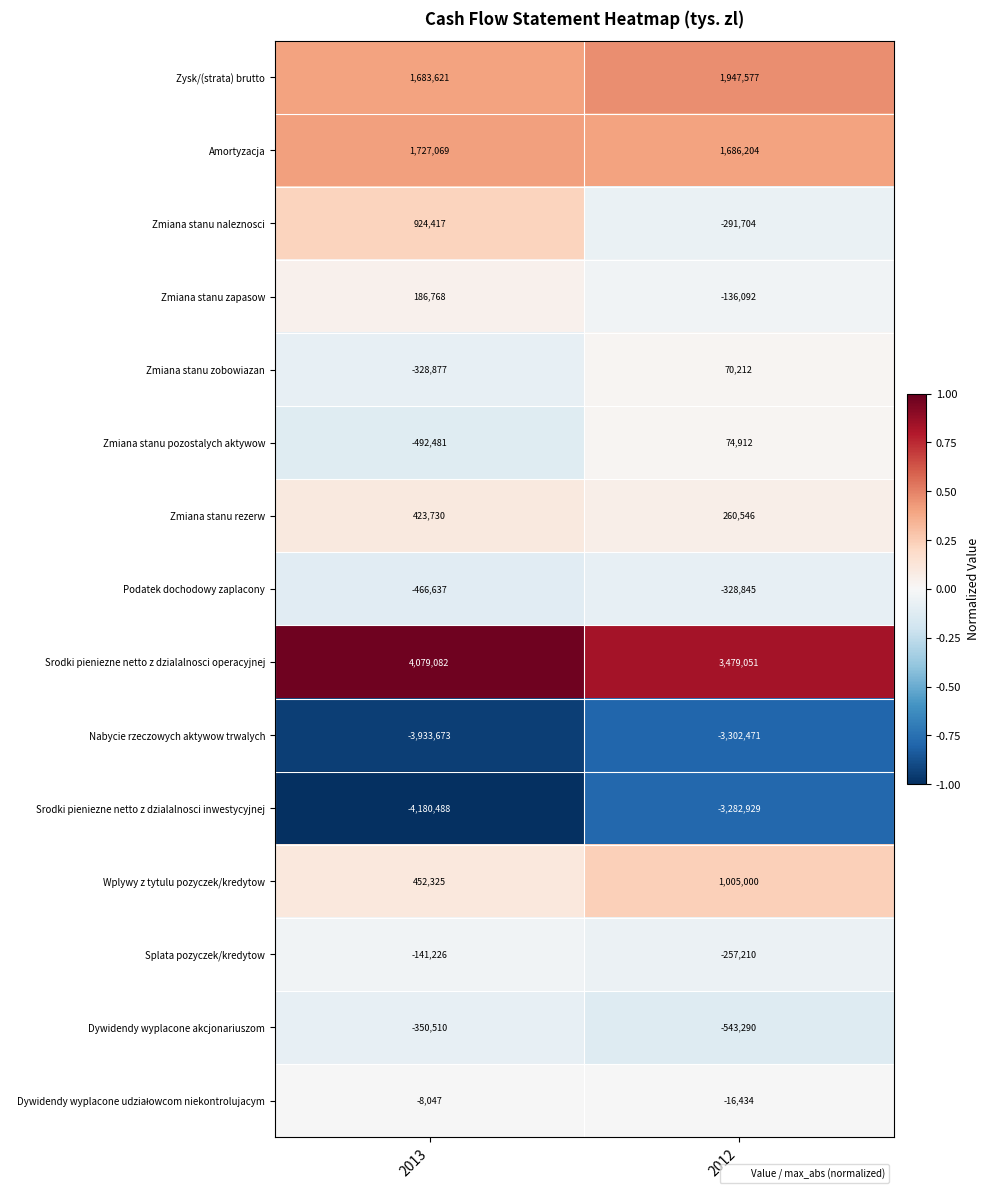

What is the maximum value shown in the chart?

4079082